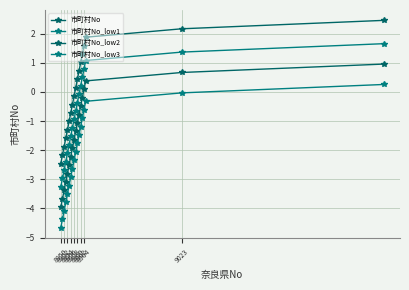

Does the chart have visible grid lines?

Yes